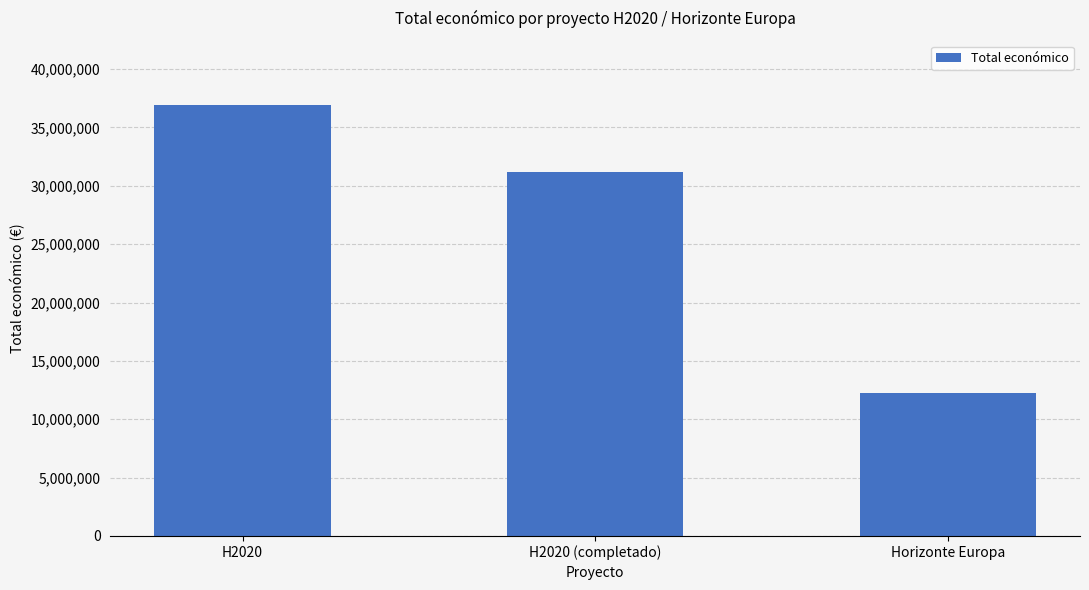

Does the chart contain stacked bars?

No